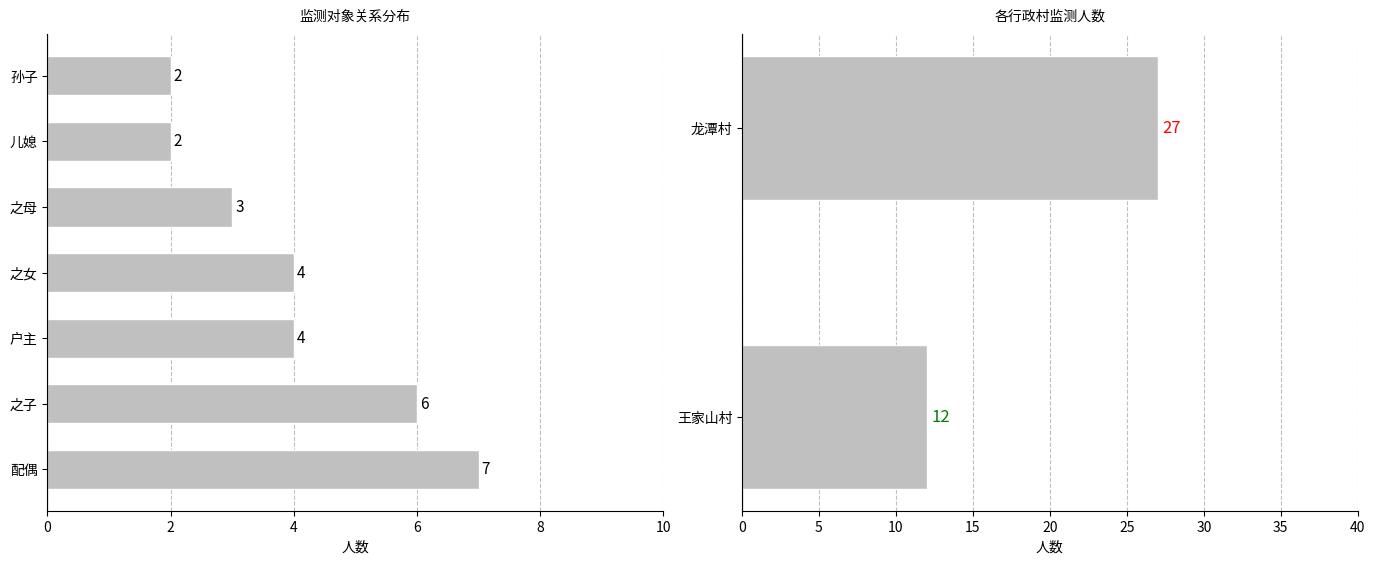

Count the number of categories in the chart.

7